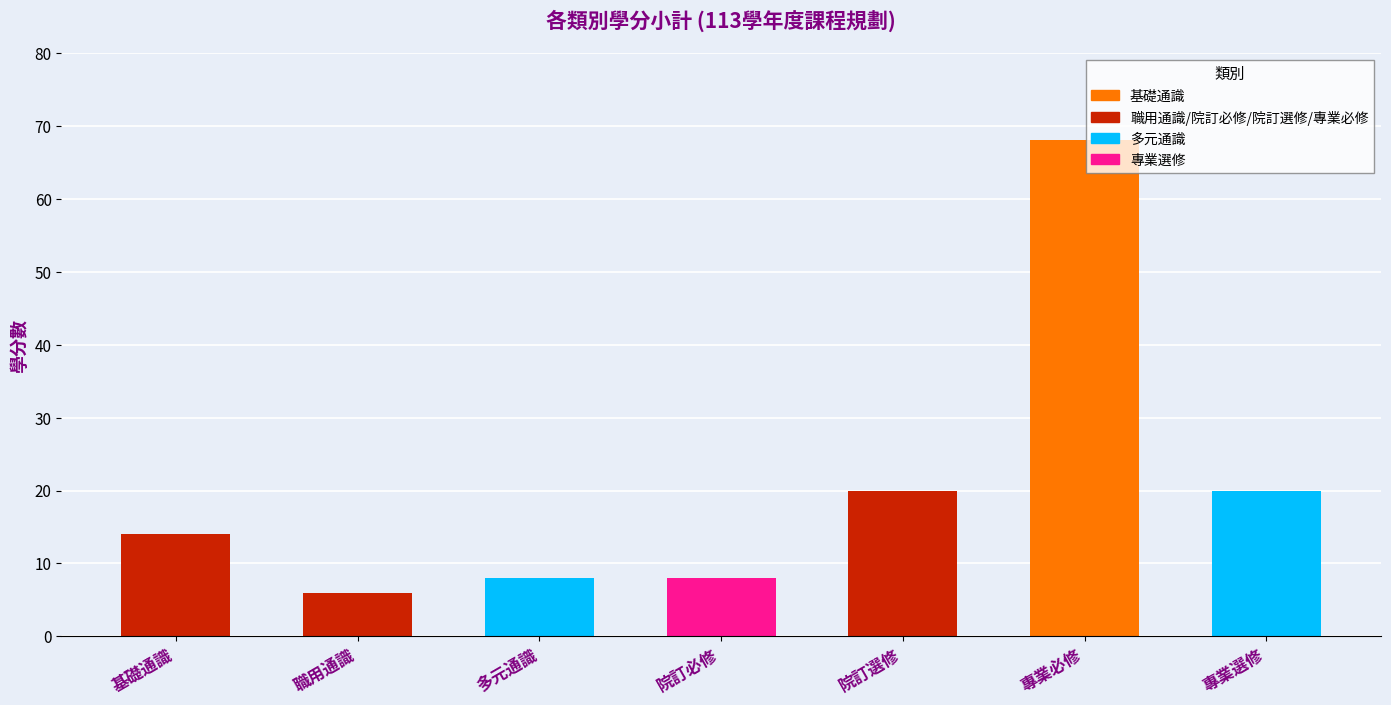

What is the greatest value displayed?

68